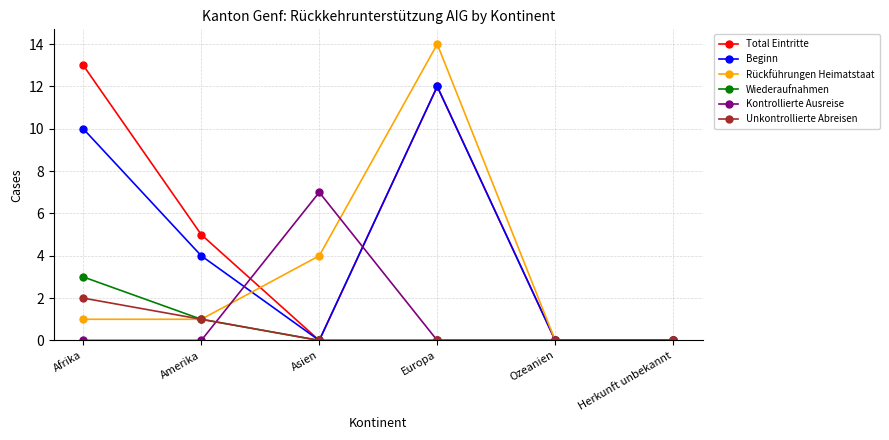

In Kontrollierte Ausreise, how many points are higher than both neighbors (excluding endpoints)?

1